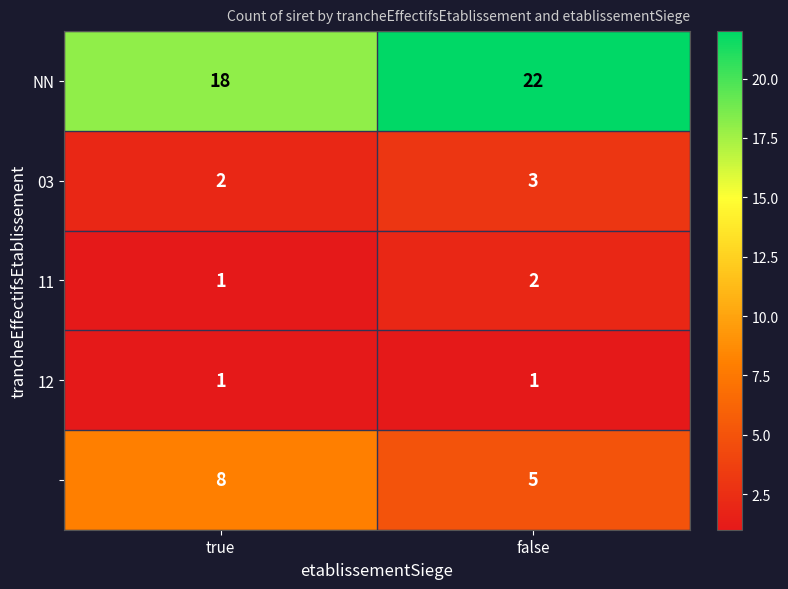

What is the total value across all series at false?

33